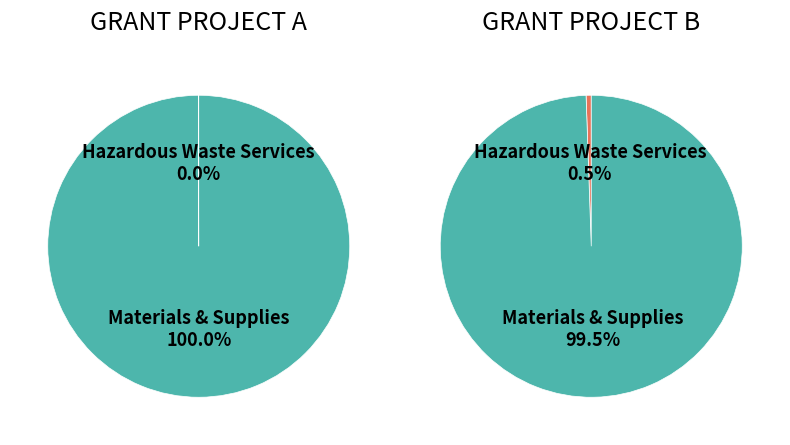

How many segments does this pie chart have?

2